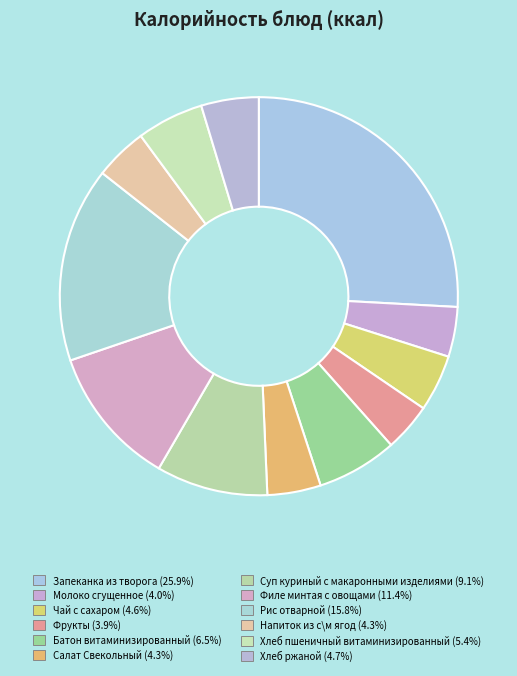

How many slices are in this pie chart?

12